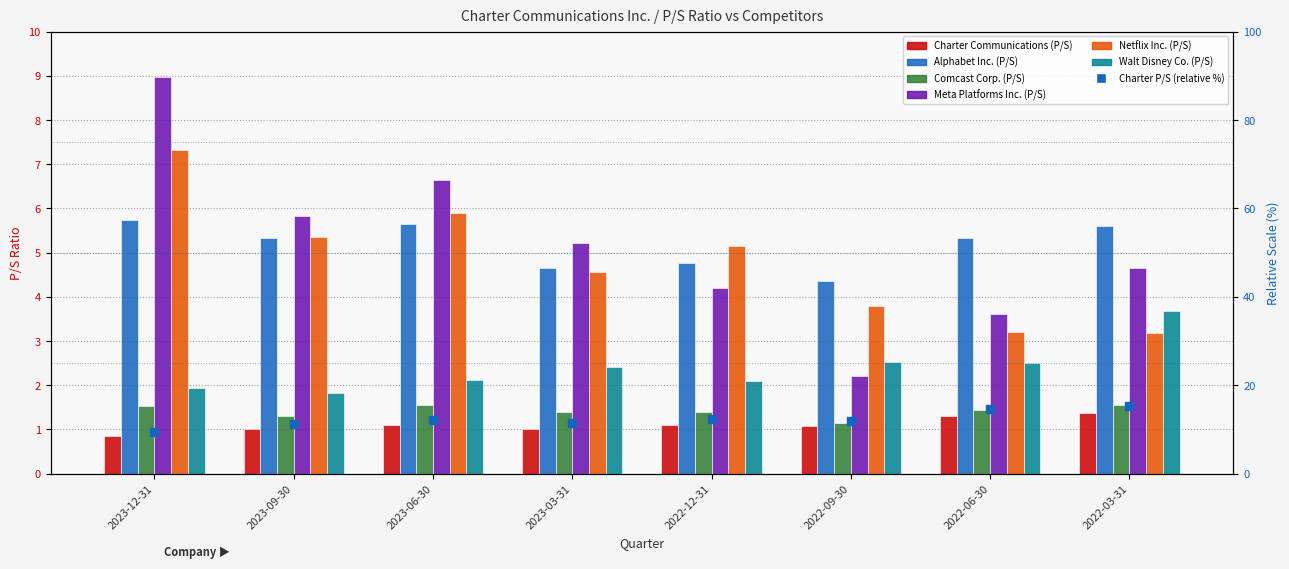

Which series reaches the minimum Y coordinate?

Charter Communications (P/S)